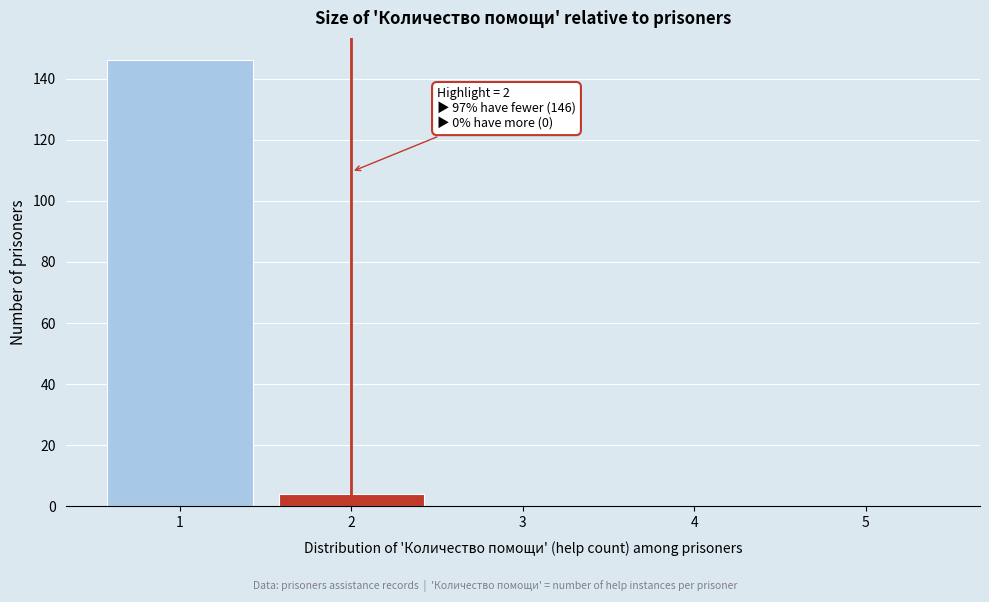

Reading left to right, what are all the values shown in this chart?

1=146	2=4	3=0	4=0	5=0